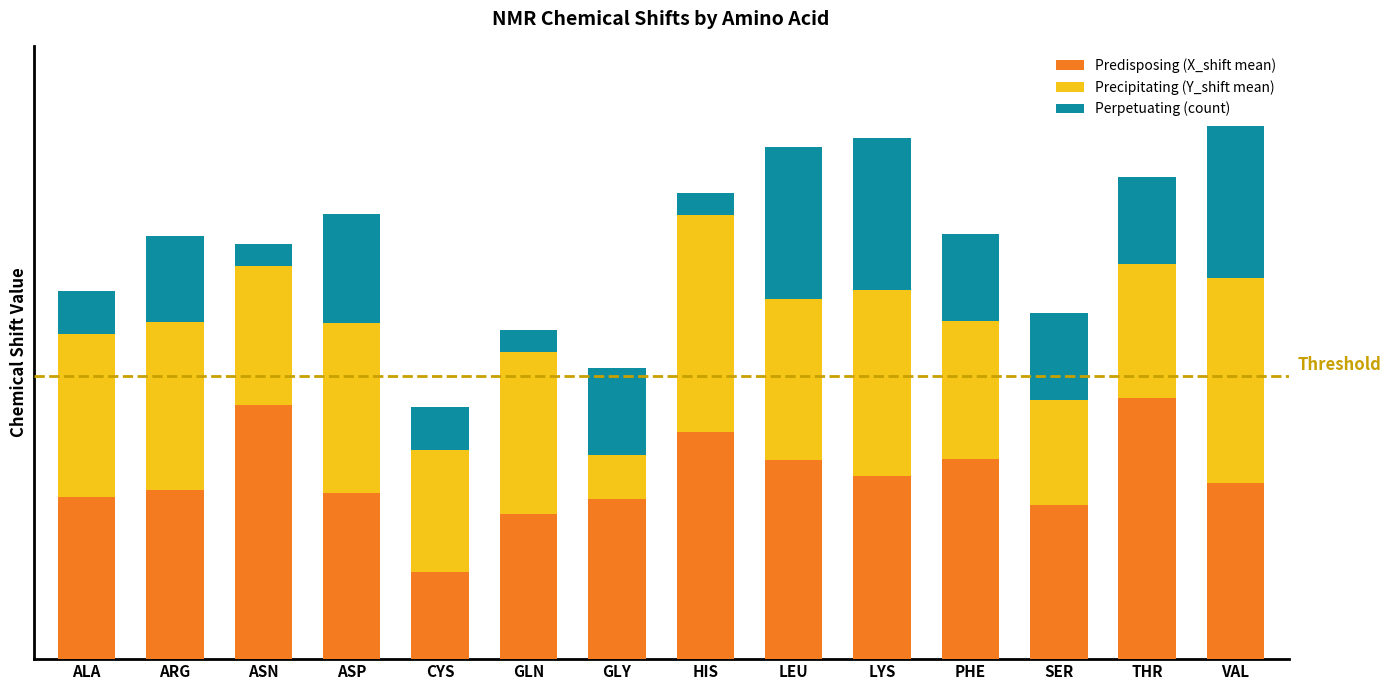

What are all the series names shown in the legend?

Predisposing (X_shift mean), Precipitating (Y_shift mean), Perpetuating (count)